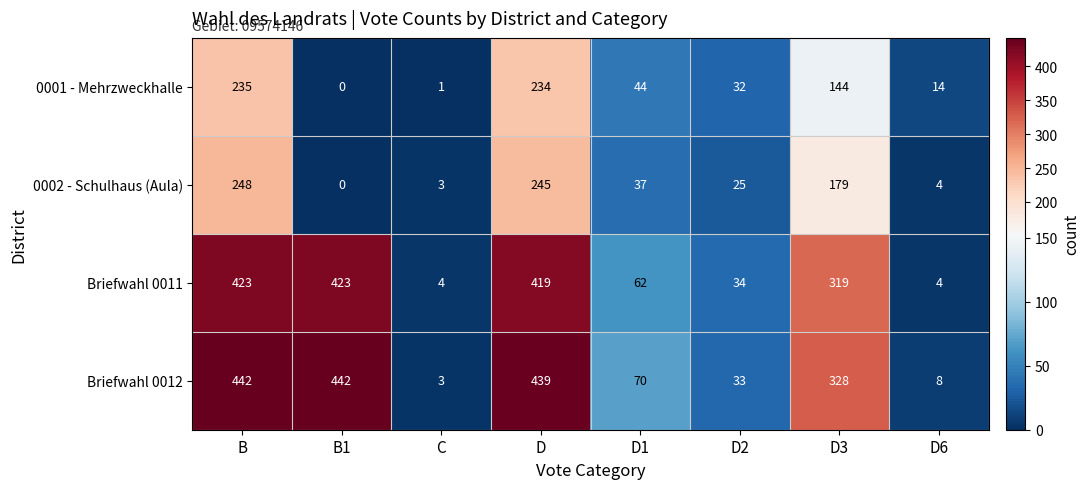

True or false: Briefwahl 0011 has a value of 28 at D1.

False